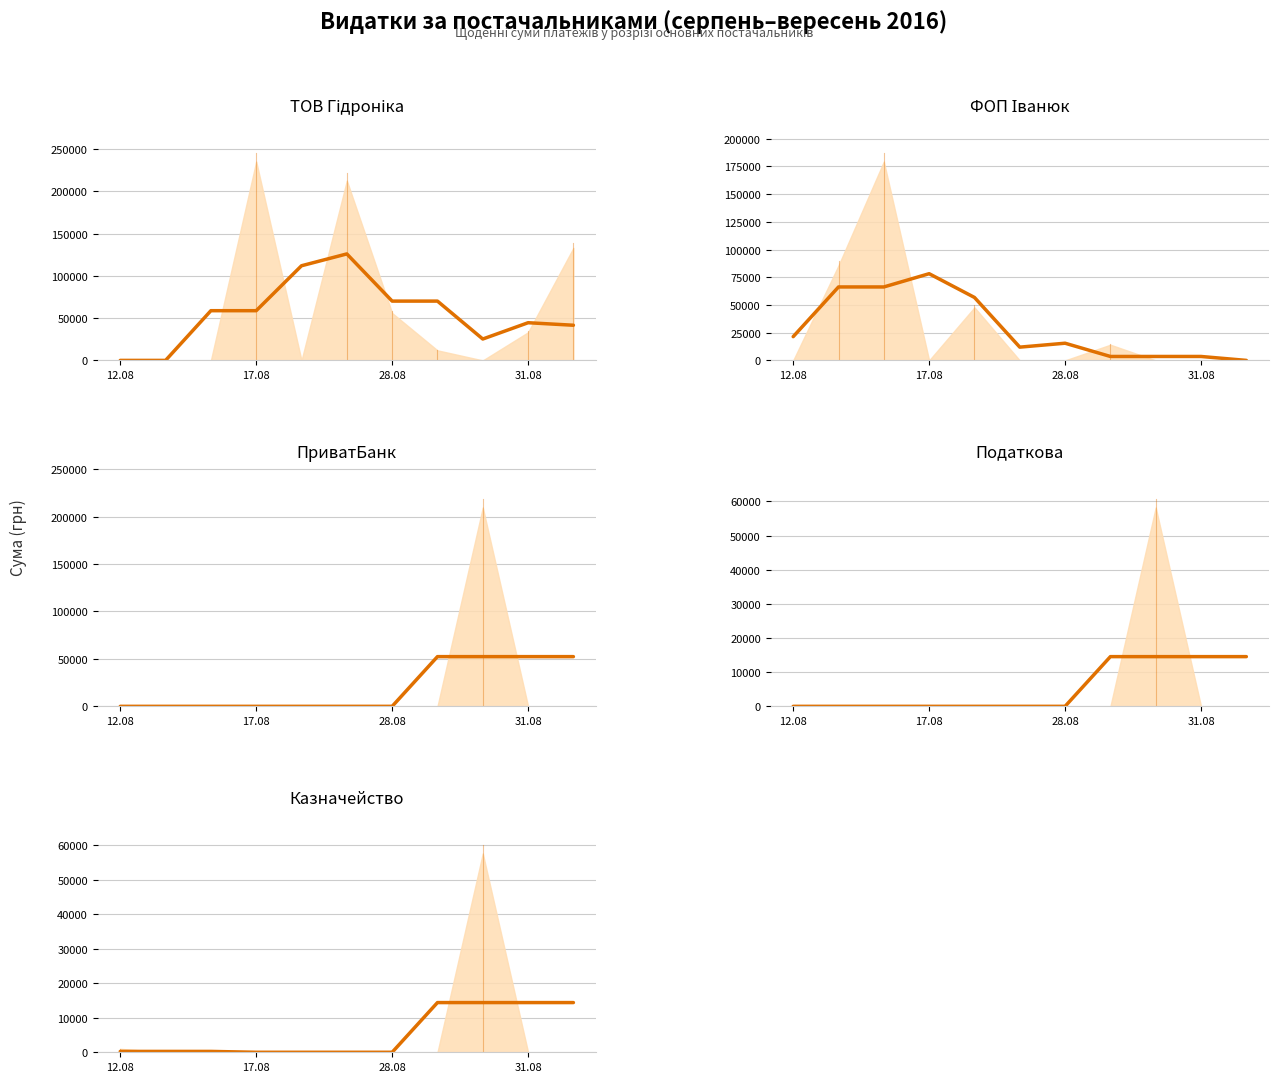

What is the value of the ФОП Іванюк (trend) point at the 6th from the left?

11957.7